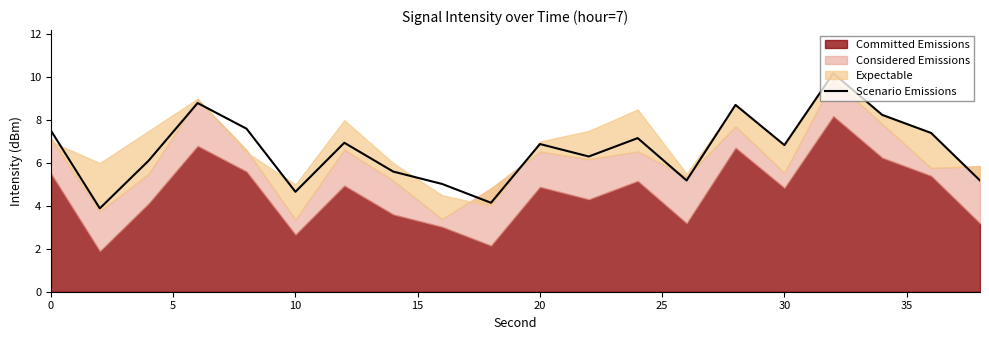

The Scenario Emissions series shows 6.6 at 10. True or false?

False